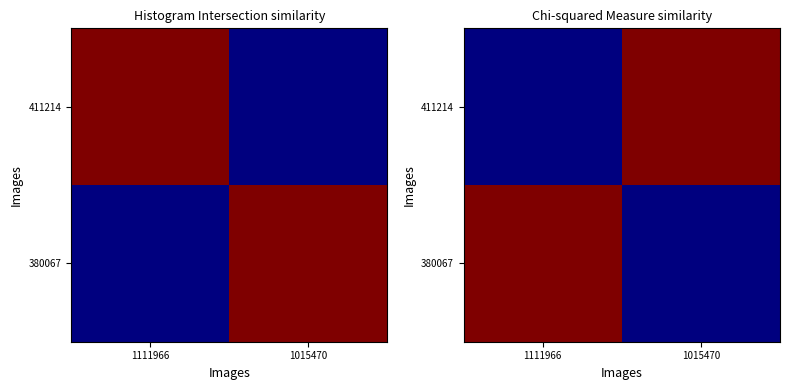

At 1015470, list the series in order from smallest to largest.

380067, 411214